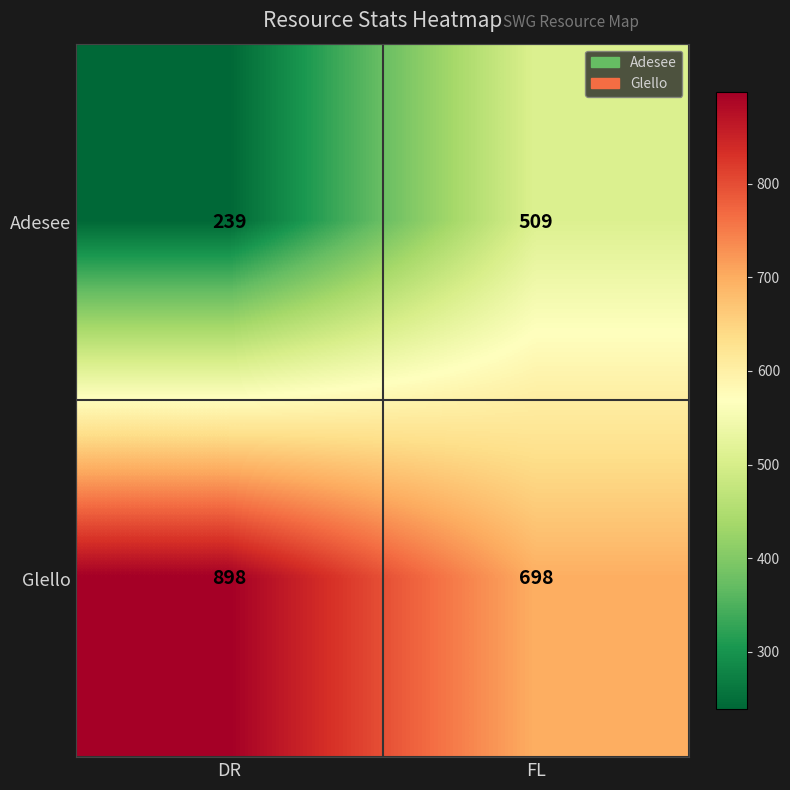

What is the difference between the Adesee values at FL and DR?

270